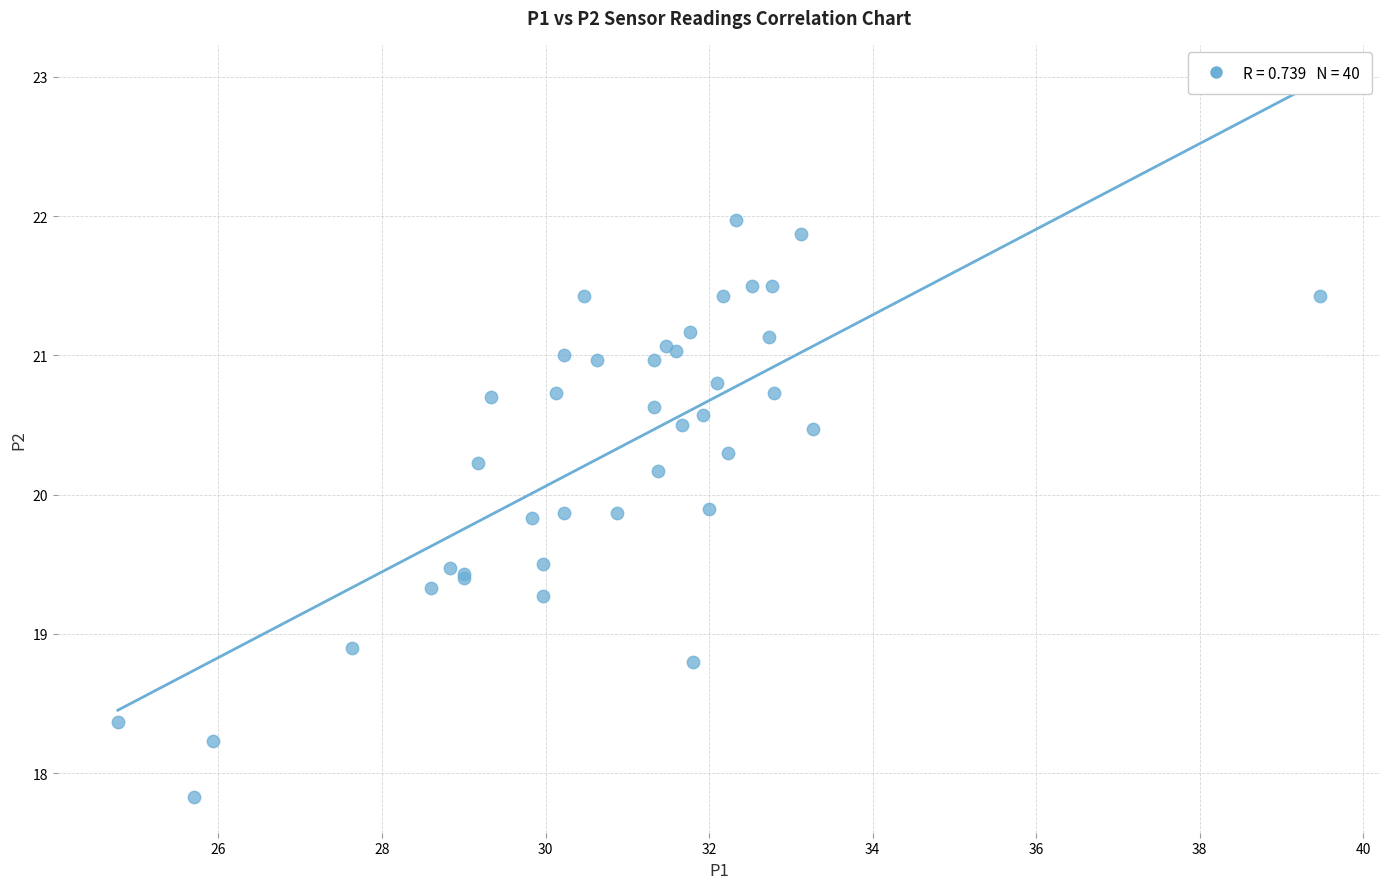

What Y value in the scatter plot is closest to 19?

18.9